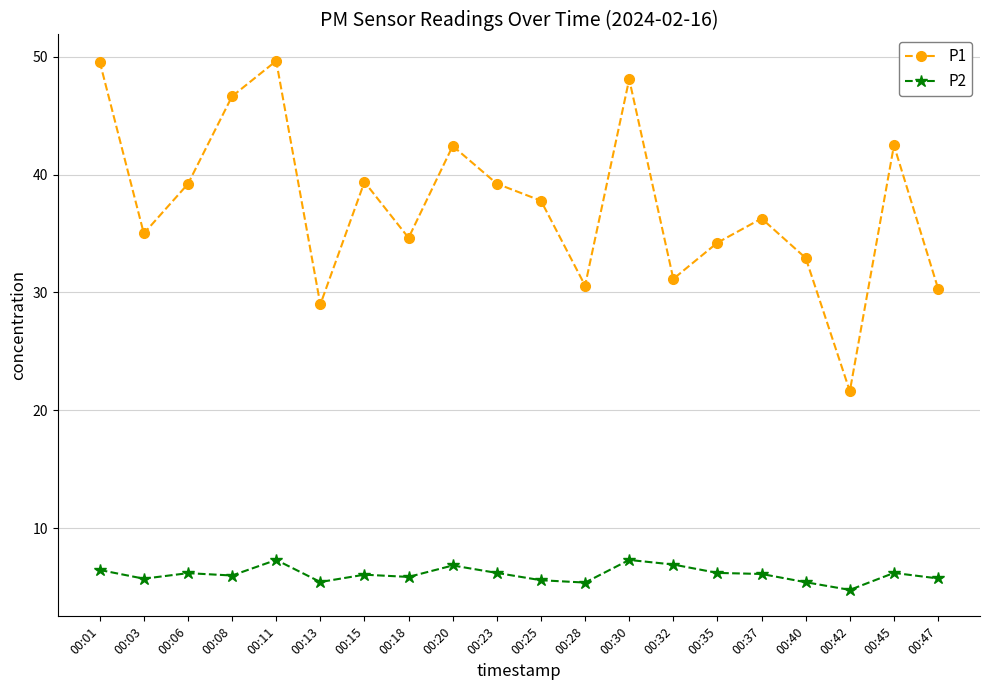

True or false: P2 has a value of 4.8 at 00:42.

True